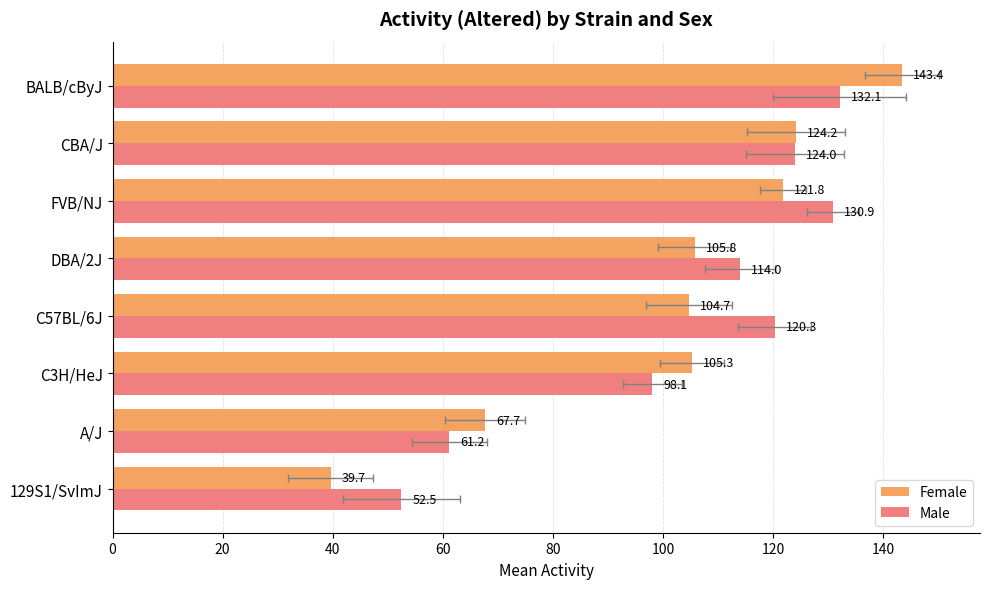

How many categories are shown in the chart?

8